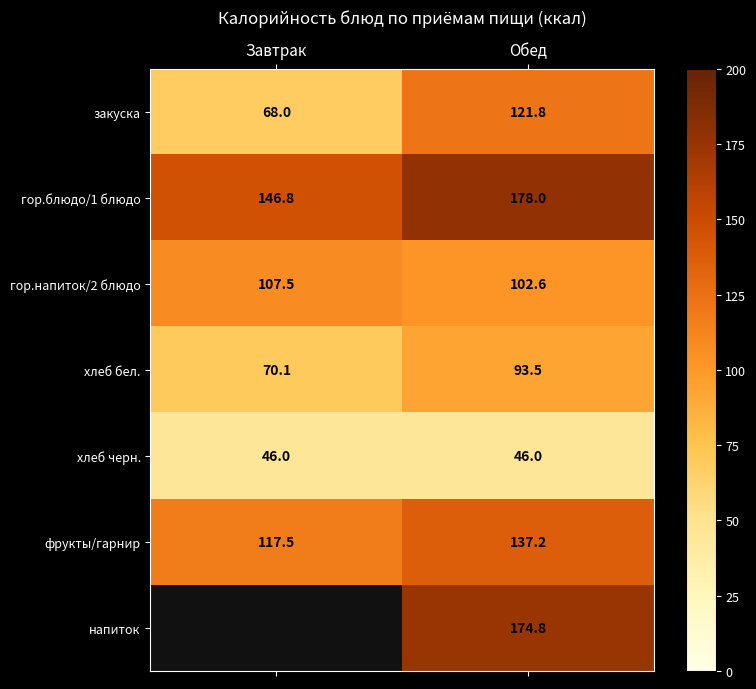

Where does the закуска series first go above 121?

Обед